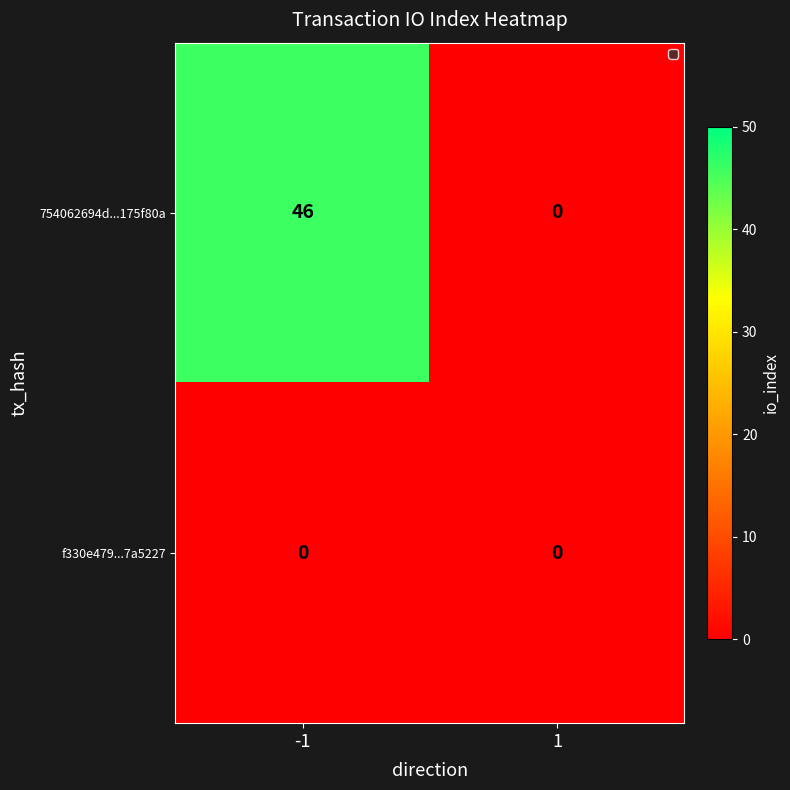

What is the total value across all series at -1?

46